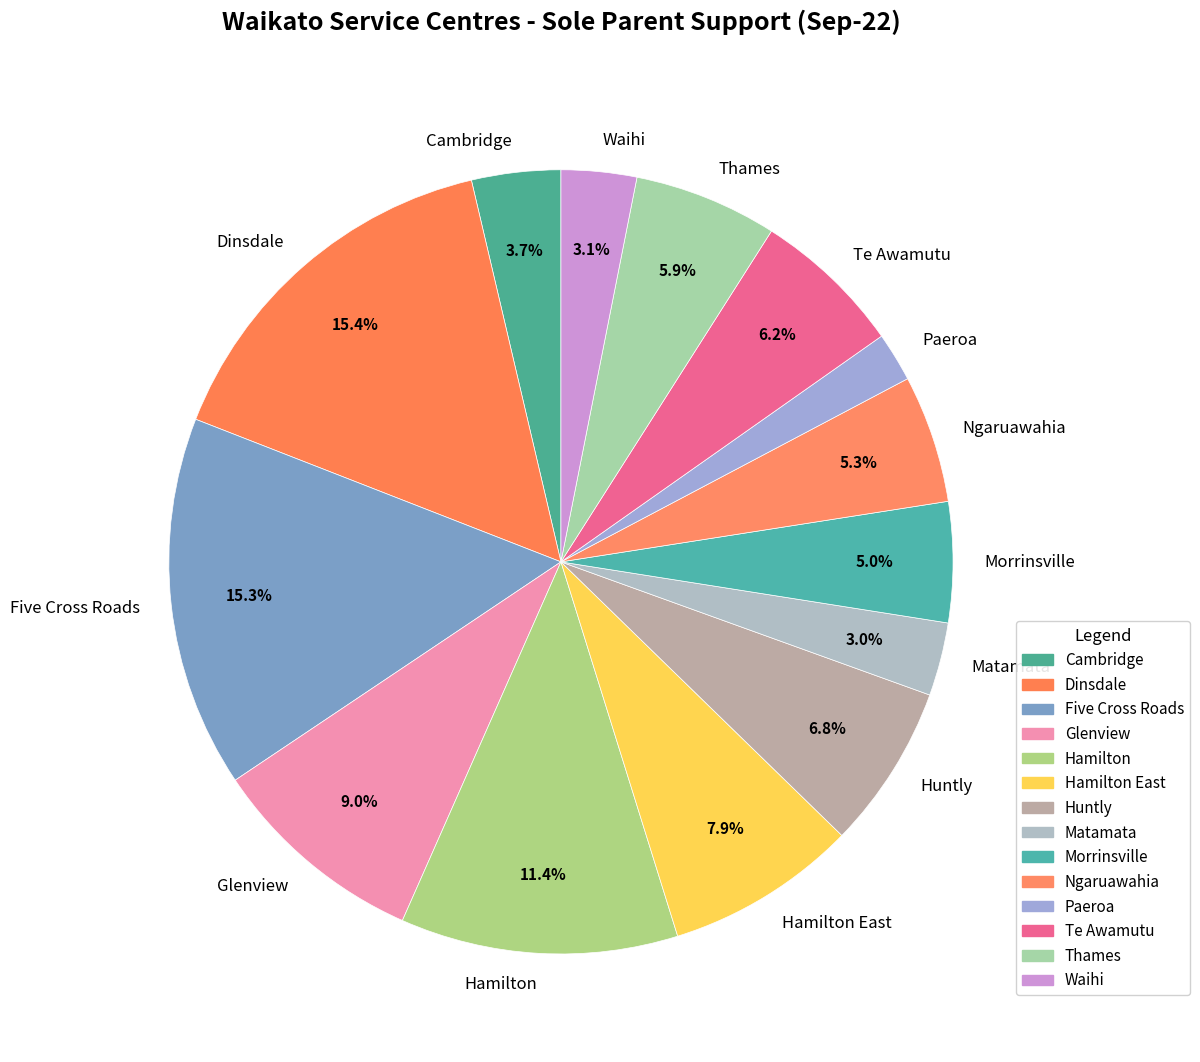

Which has a higher value, Hamilton or Dinsdale?

Dinsdale